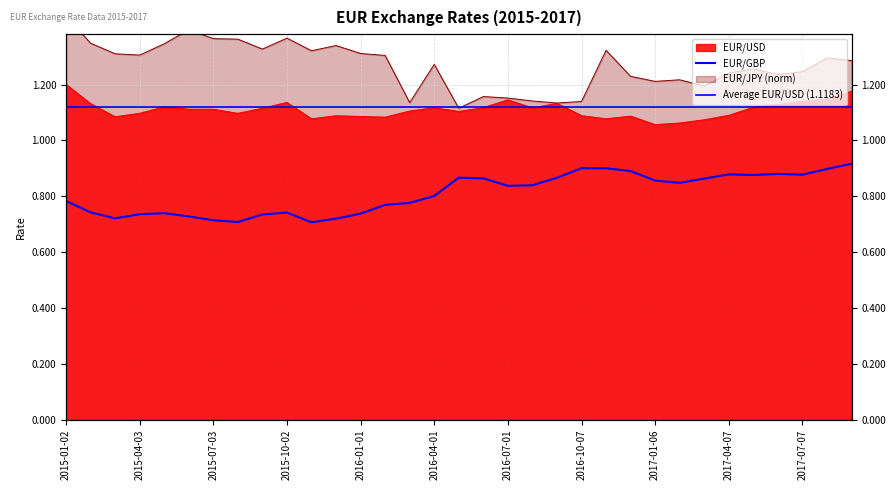

What is the difference between the highest and lowest values at 2015-06-05?

0.7